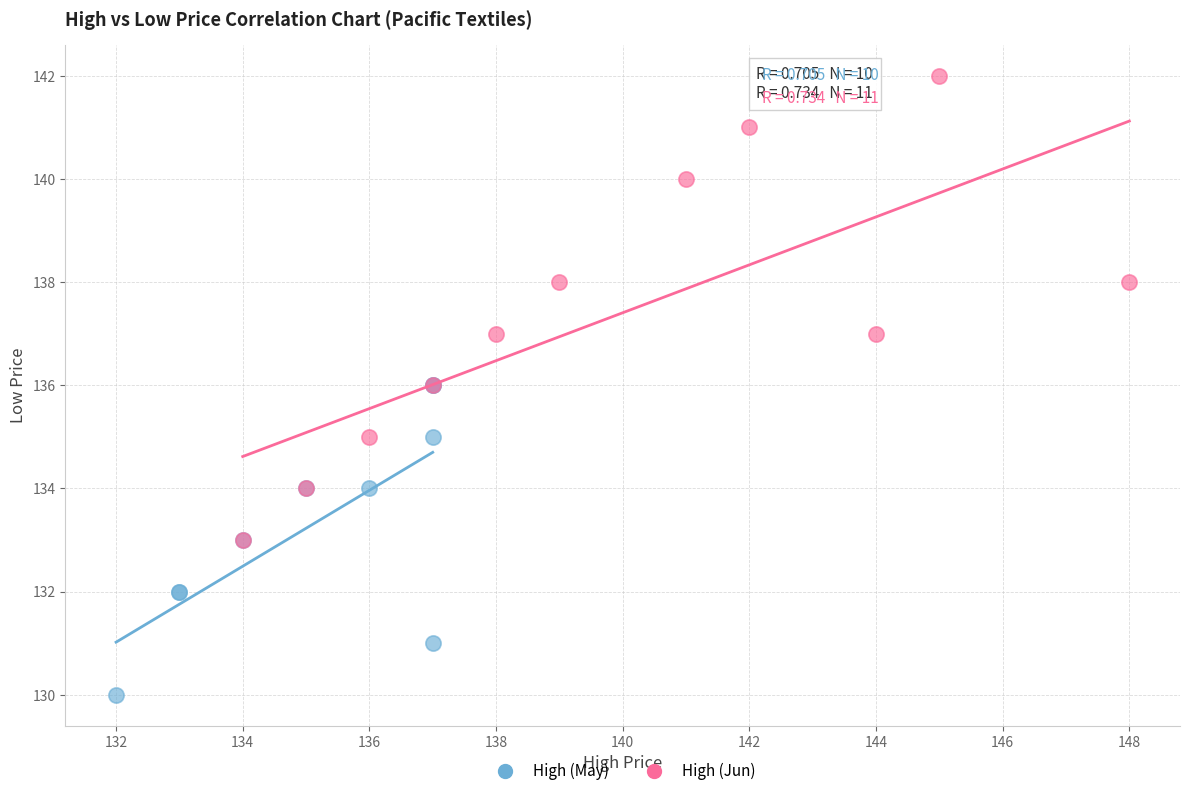

Which series reaches the minimum Y coordinate?

High (May)